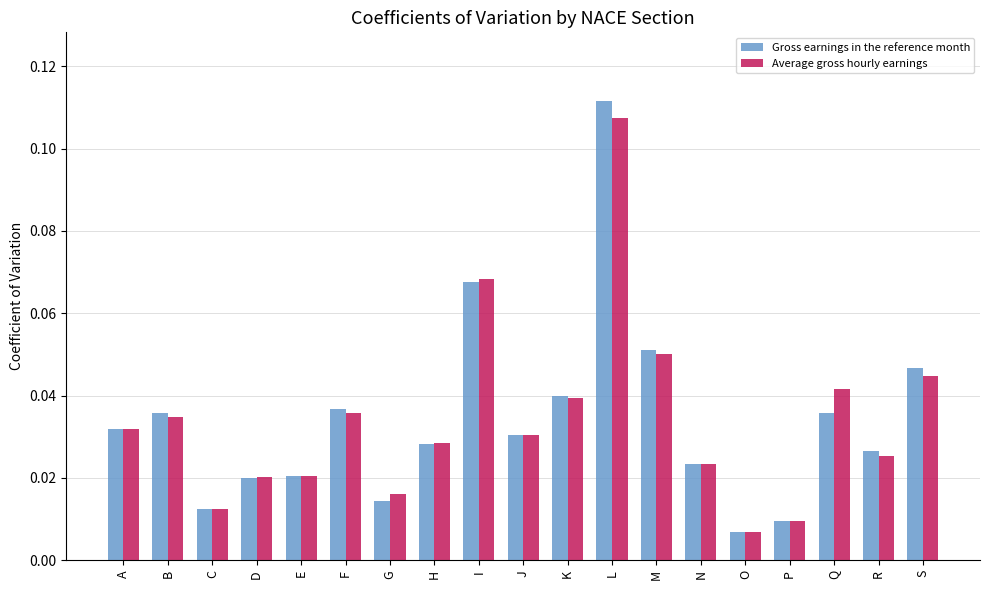

Are the bars grouped side by side (vs. stacked)?

Yes